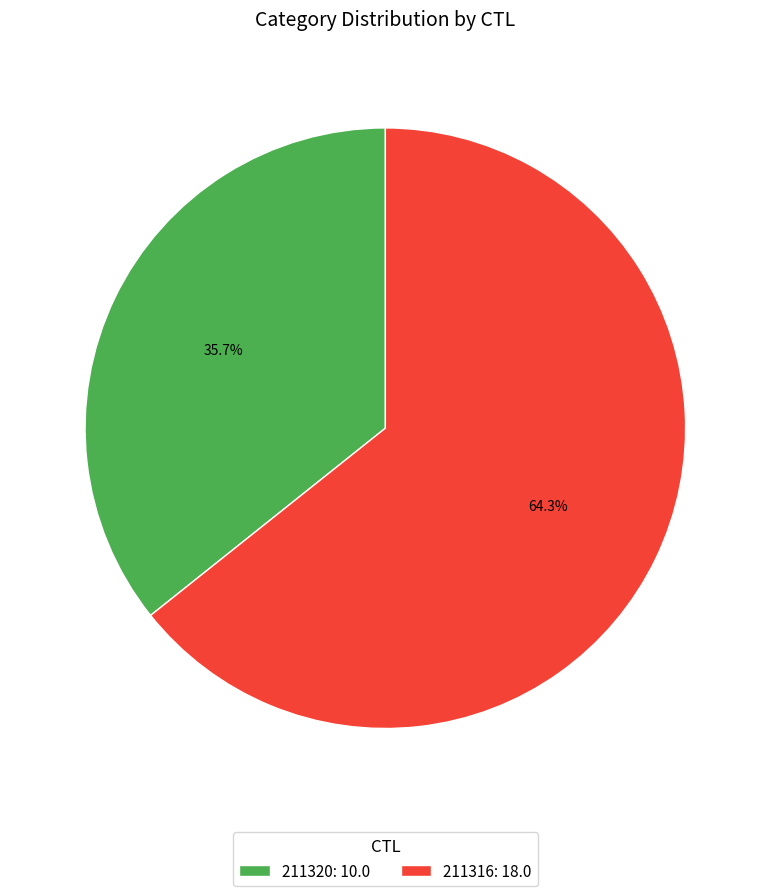

What is the ratio of the value at 211316 to the value at 211320?

1.8